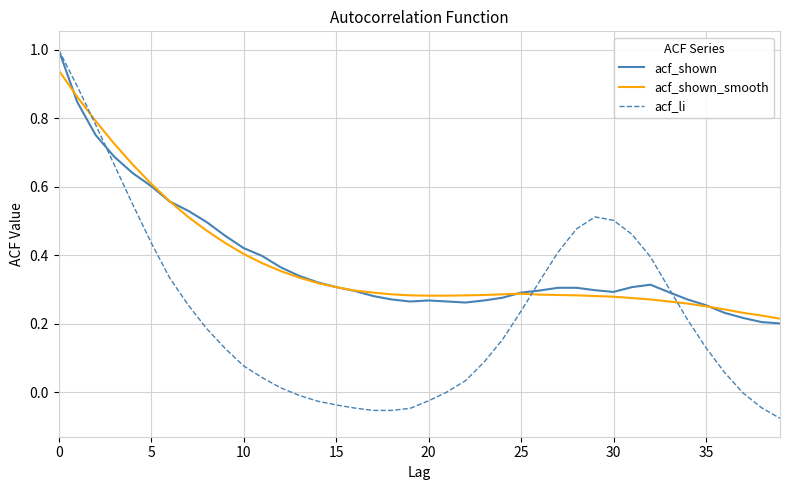

What is the greatest value displayed?

1.0